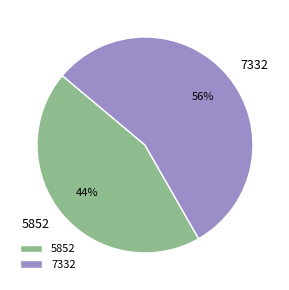

Do 5852 and 7332 together represent more than half of the pie?

Yes